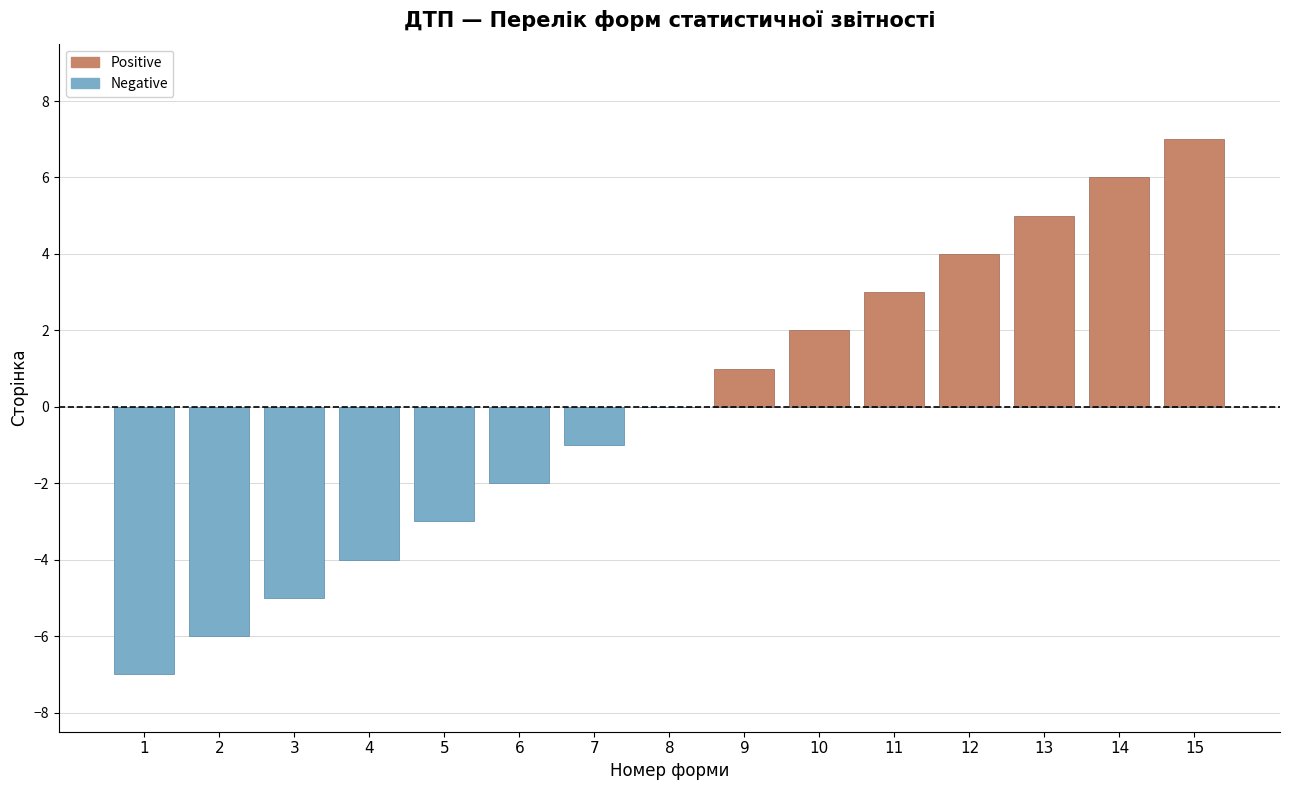

Which has a higher value, 8 or 9?

9